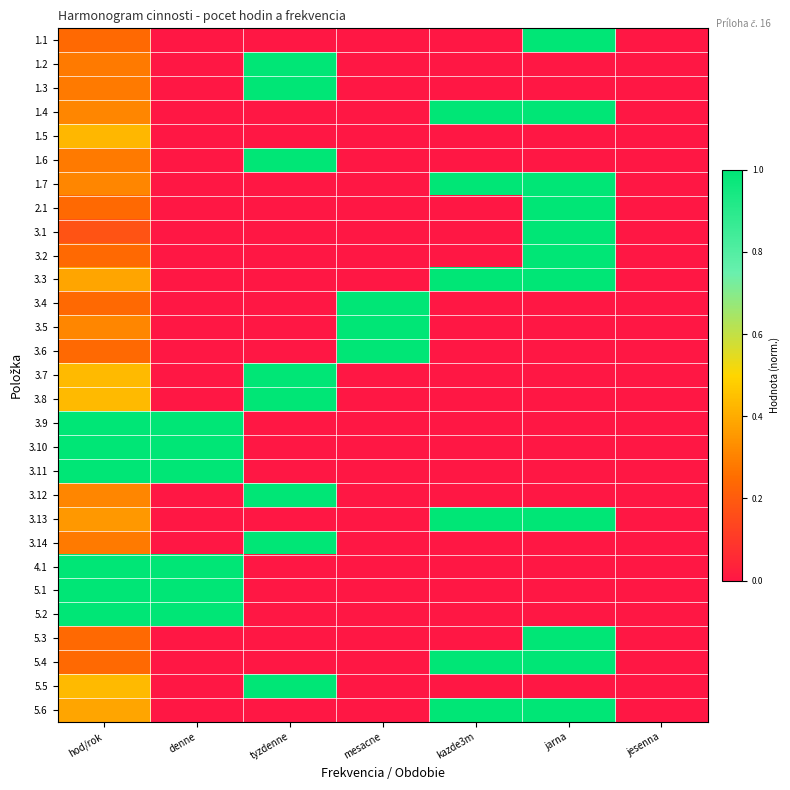

How many series are shown in this chart?

29